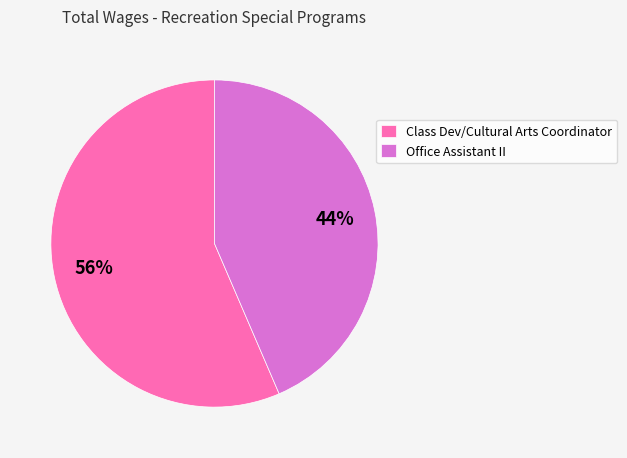

Is it true that Office Assistant II is 31% of the pie?

False